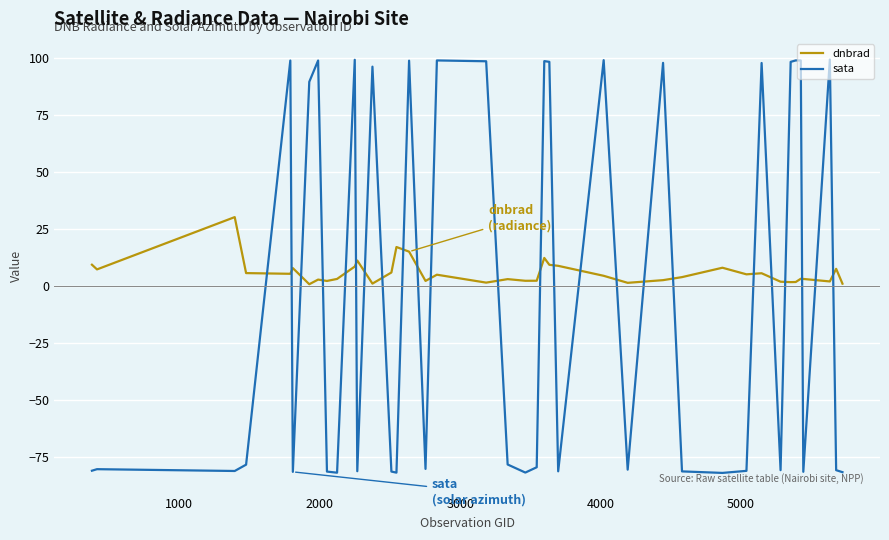

What is the minimum value for sata?

-81.8